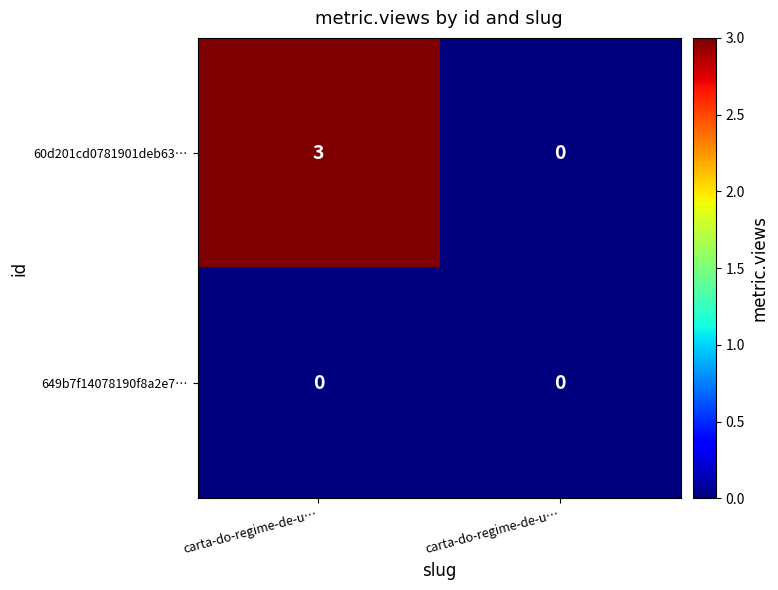

Reading right to left, list all the values displayed in this chart.

60d201cd0781901deb63…: carta-do-regime-de-u…=0	carta-do-regime-de-u…=3
649b7f14078190f8a2e7…: carta-do-regime-de-u…=0	carta-do-regime-de-u…=0